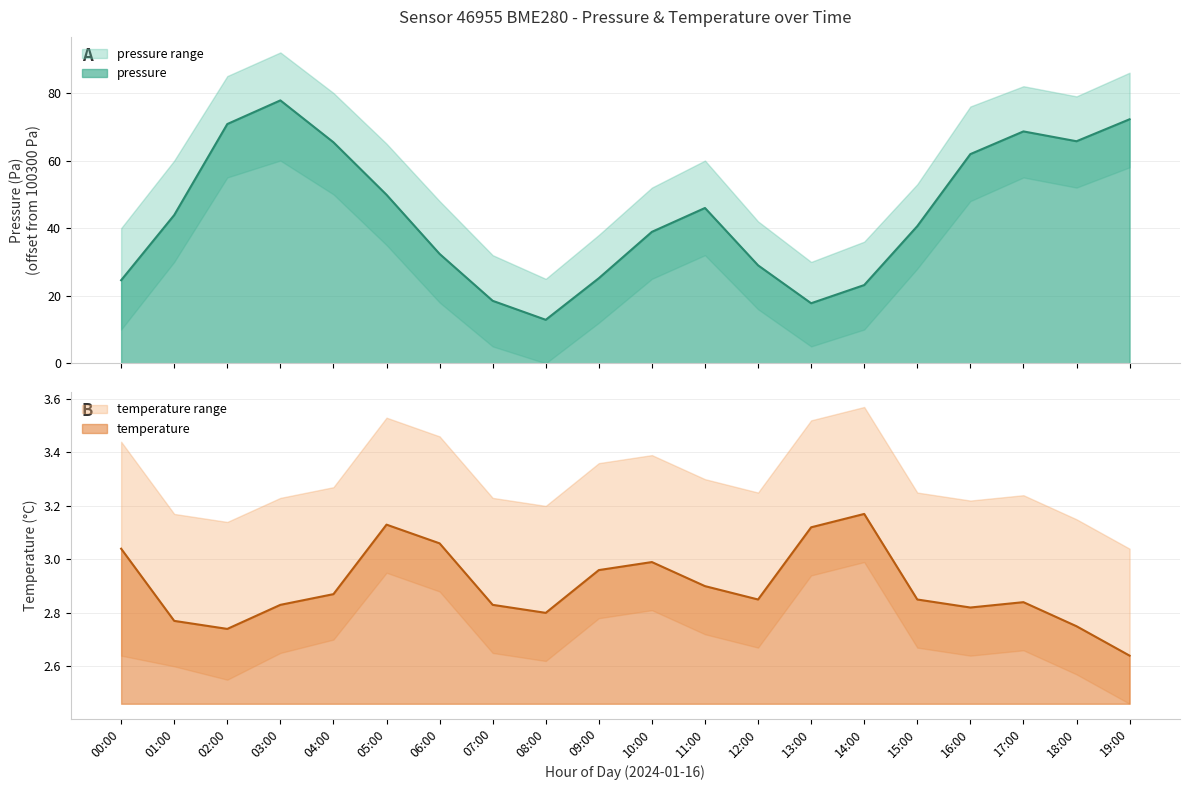

What is the difference between the highest and lowest values at 02:00?

68.1